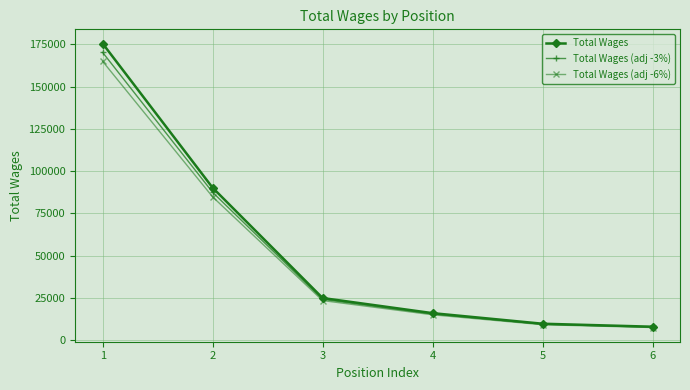

Is this an area chart (filled region under the line)?

No